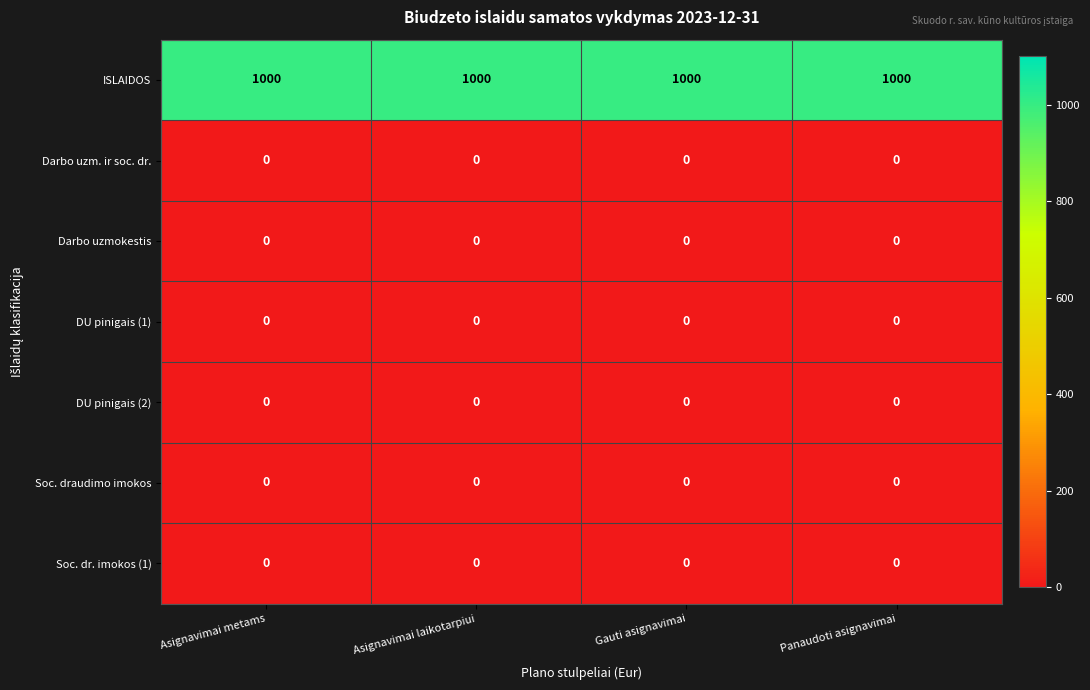

What is the total value across all series at Panaudoti asignavimai?

1000